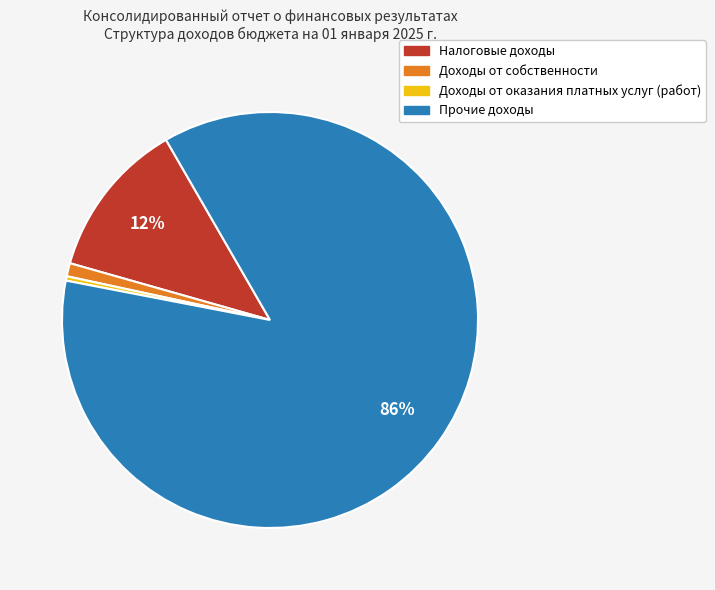

Rank the categories by value from lowest to highest.

Доходы от оказания платных услуг (работ), Доходы от собственности, Налоговые доходы, Прочие доходы